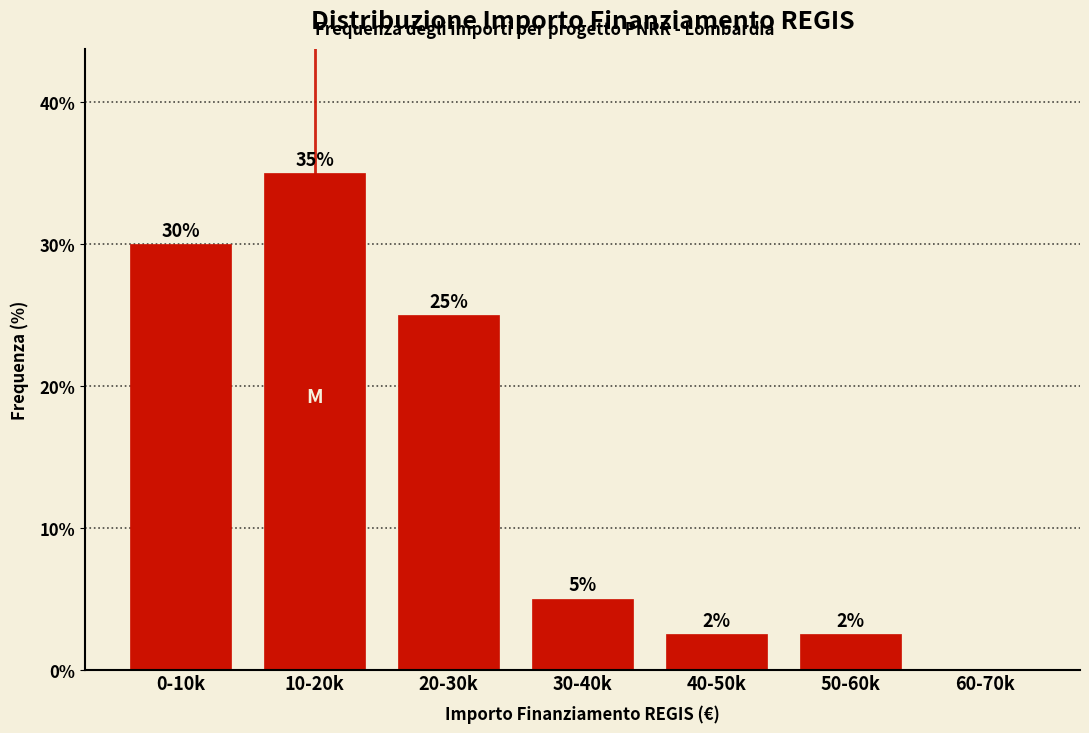

Is it true that the value at 50-60k is 0.5?

False